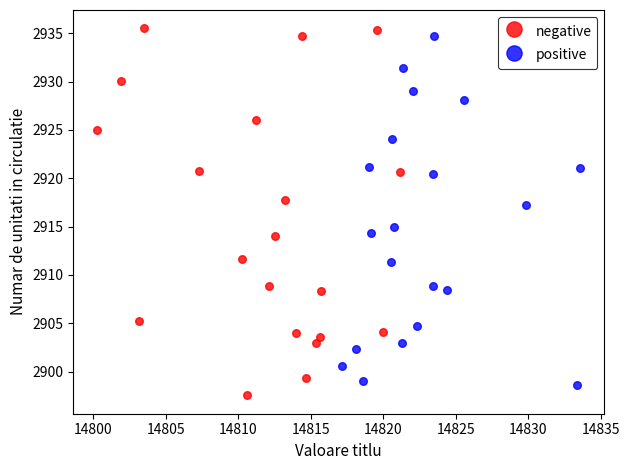

What are all the series names shown in the legend?

negative, positive